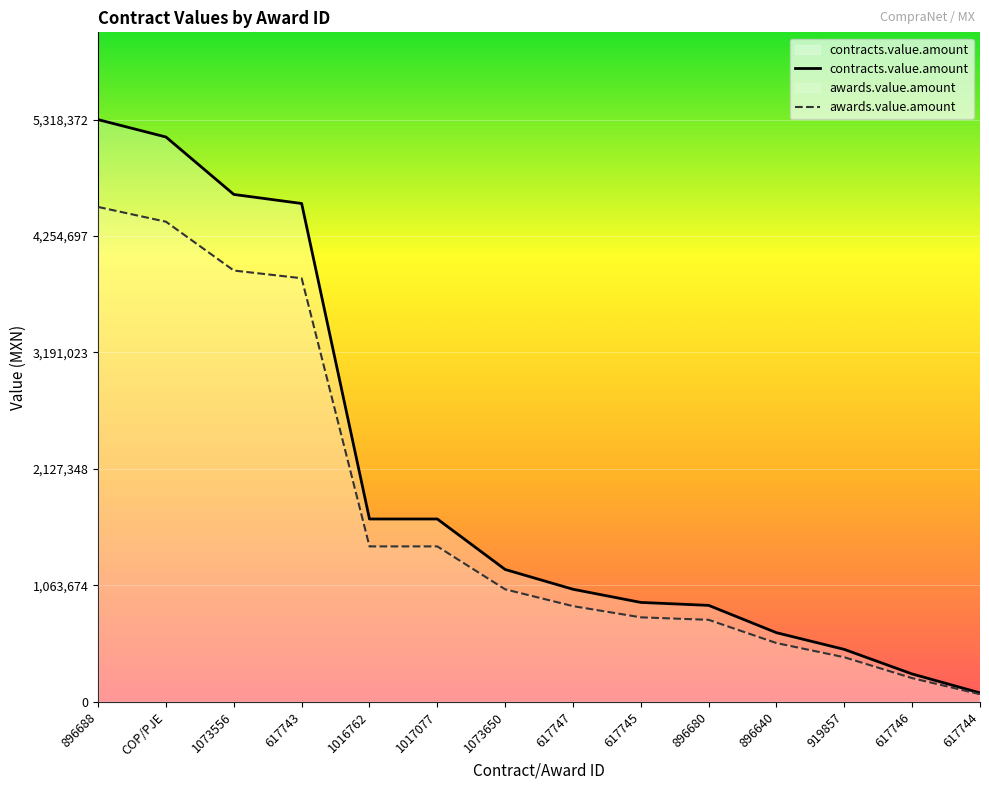

What are all the series names shown in the legend?

contracts.value.amount, awards.value.amount